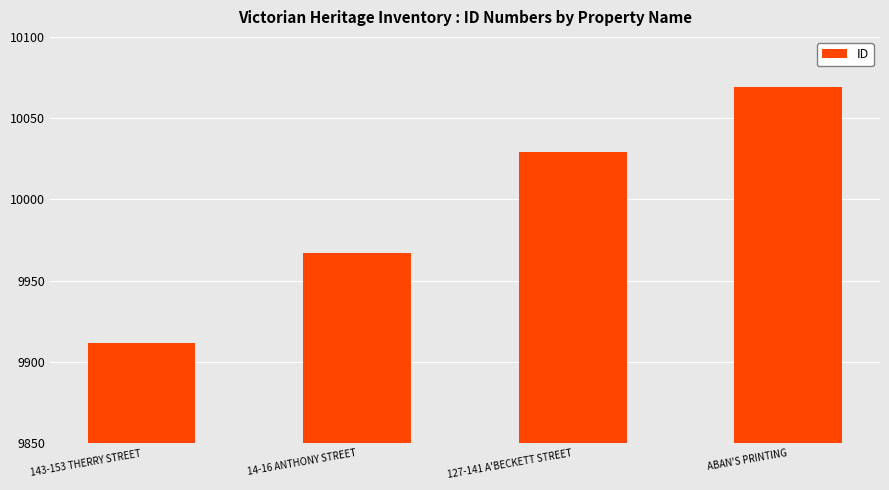

How many bars are there in total?

4